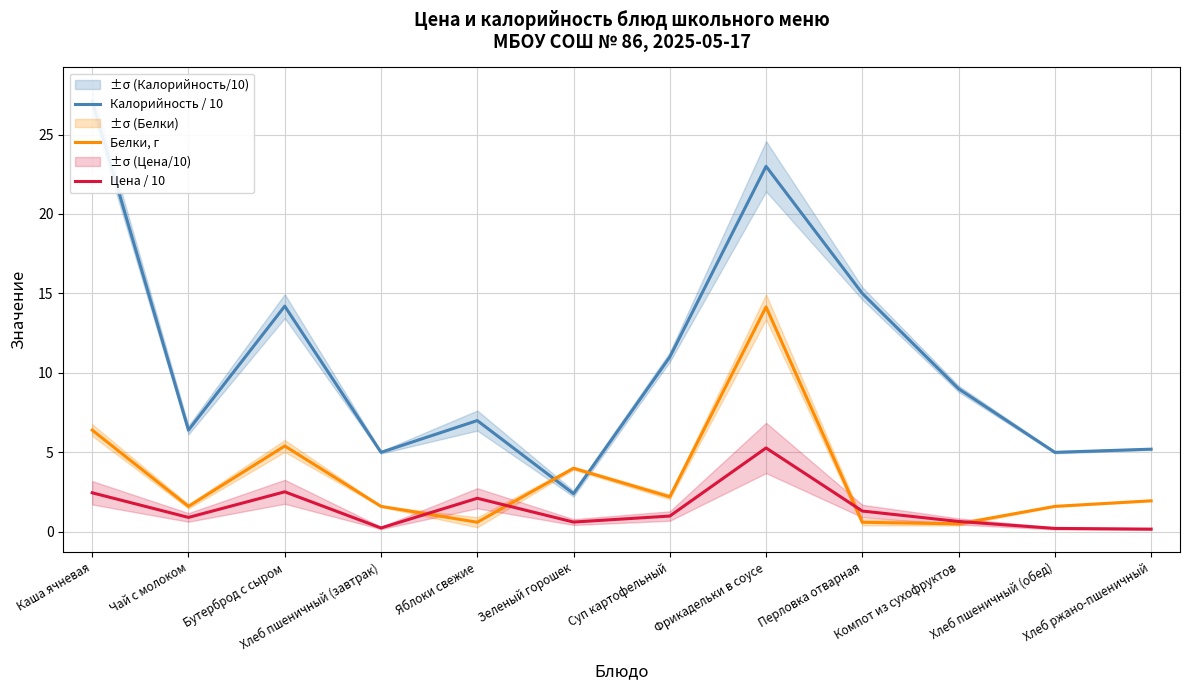

True or false: Калорийность / 10 has more than 1 points higher than both neighbors.

True